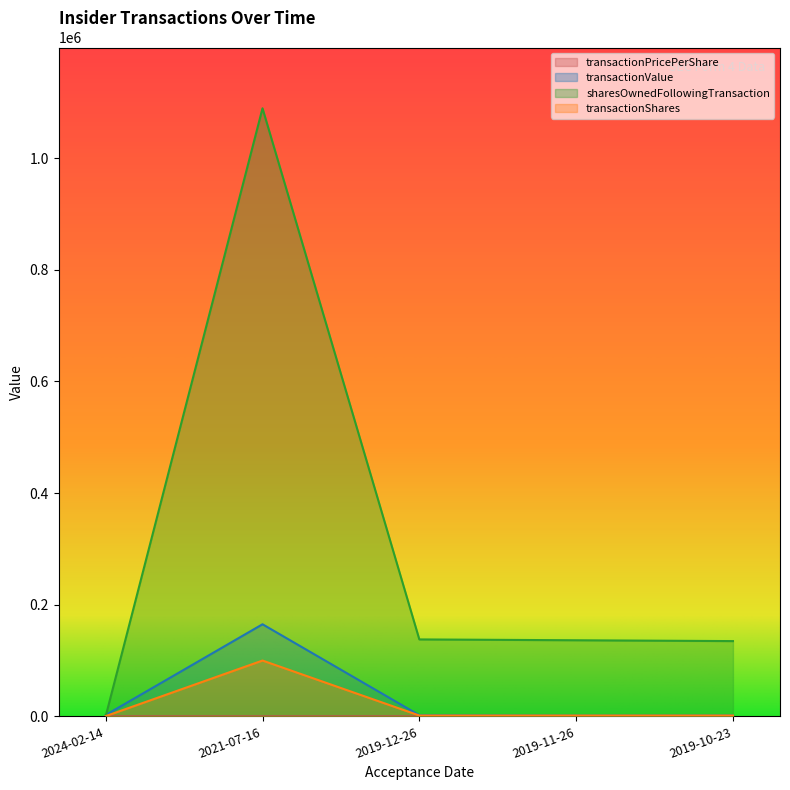

What is the difference between the second highest and second lowest values in the transactionValue series?

926.0